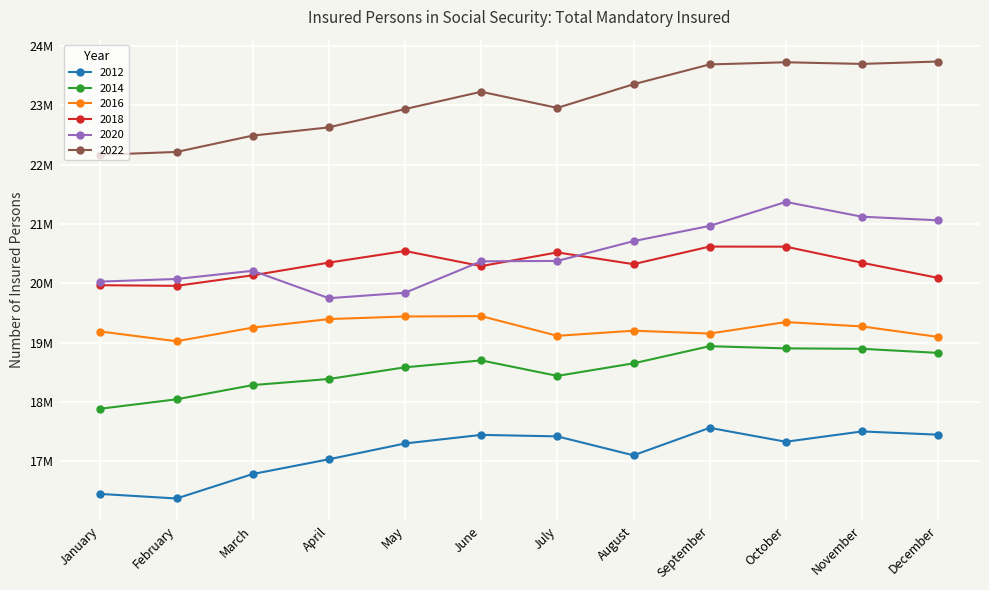

True or false: 2016 and 2018 intersect in this chart.

False